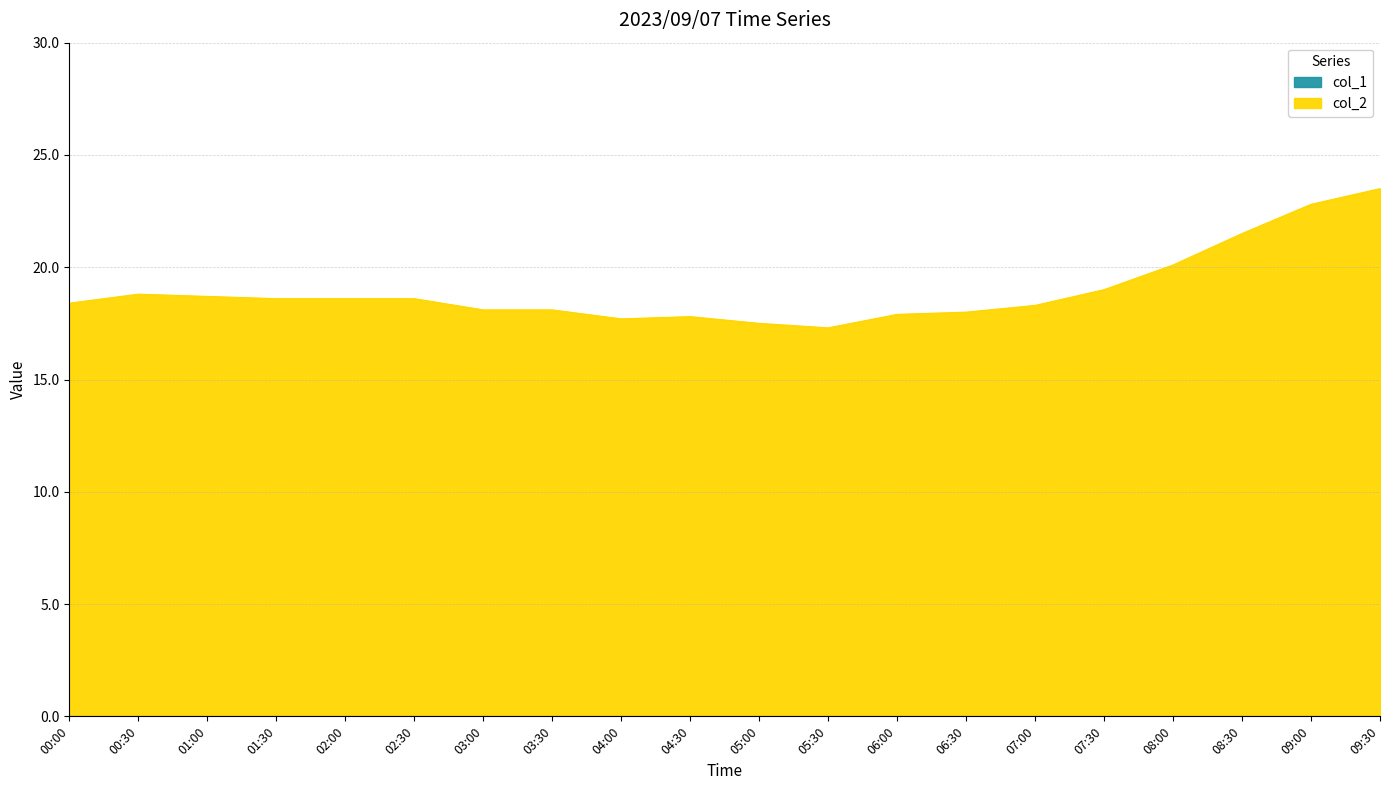

What position from the left is 06:30?

14